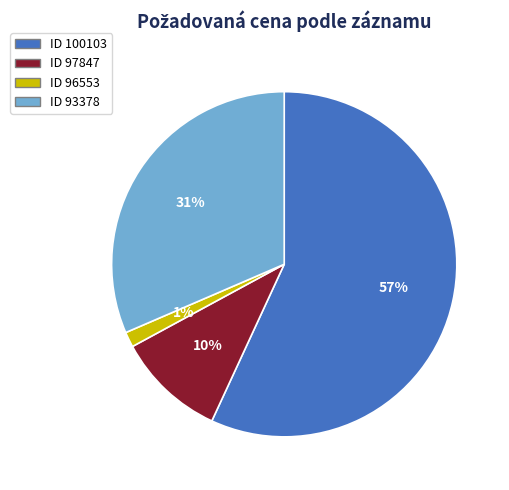

To the nearest percent, what percentage of the pie is ID 97847?

10%